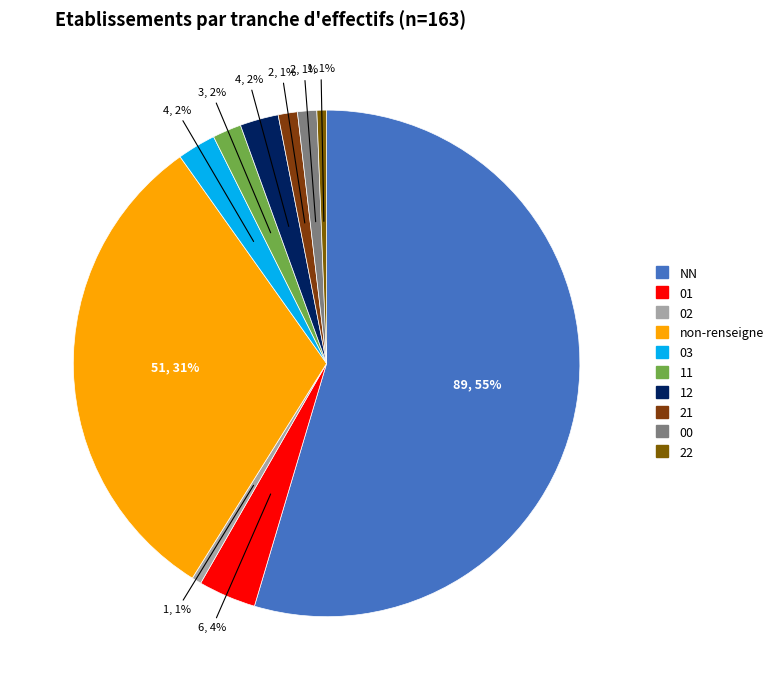

Count the number of slices in the pie.

10